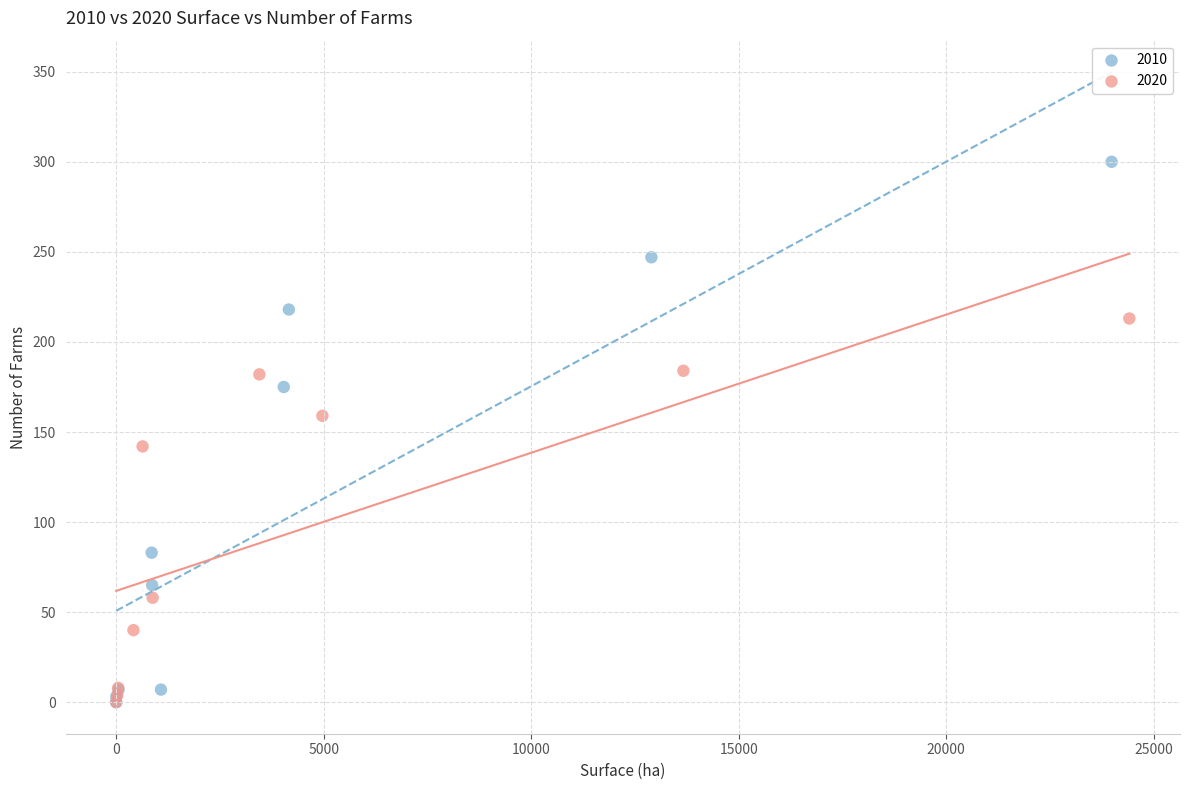

What are all the series names shown in the legend?

2010, 2020